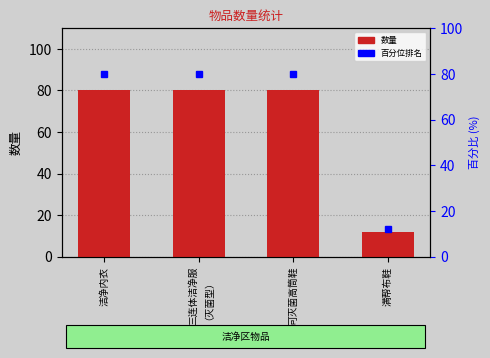

At which label does 百分位排名 reach its minimum?

满帮布鞋